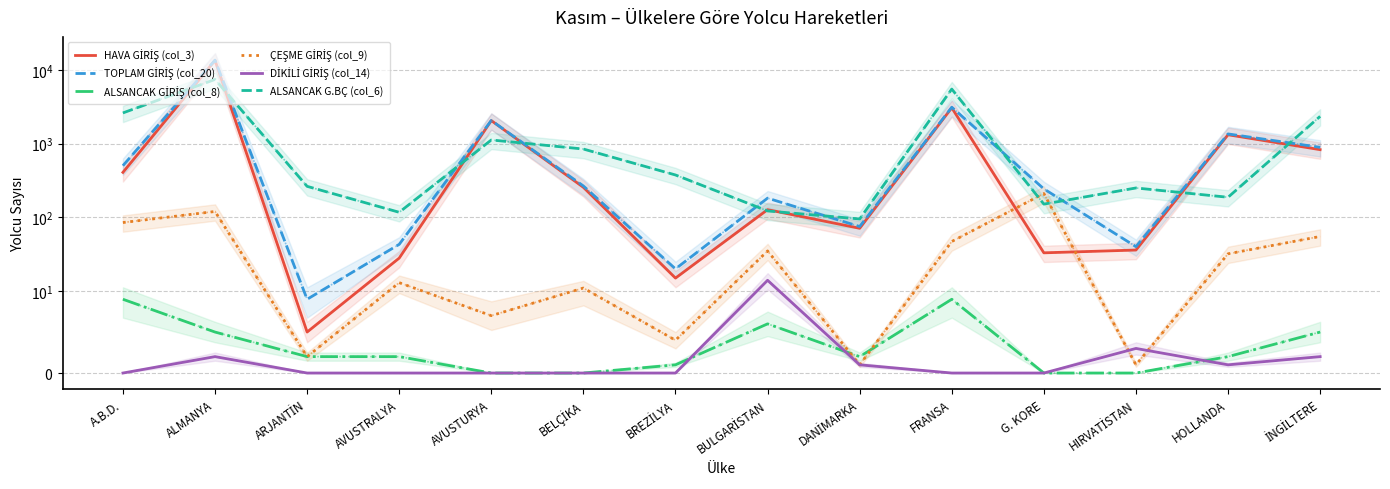

At which category does ALSANCAK GİRİŞ (col_8) reach its first local peak?

BULGARİSTAN